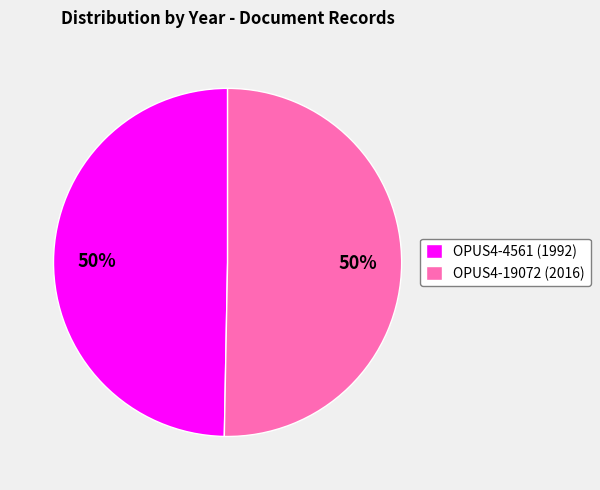

Approximately how many times larger is the value at OPUS4-4561 (1992) compared to OPUS4-19072 (2016)?

1.0